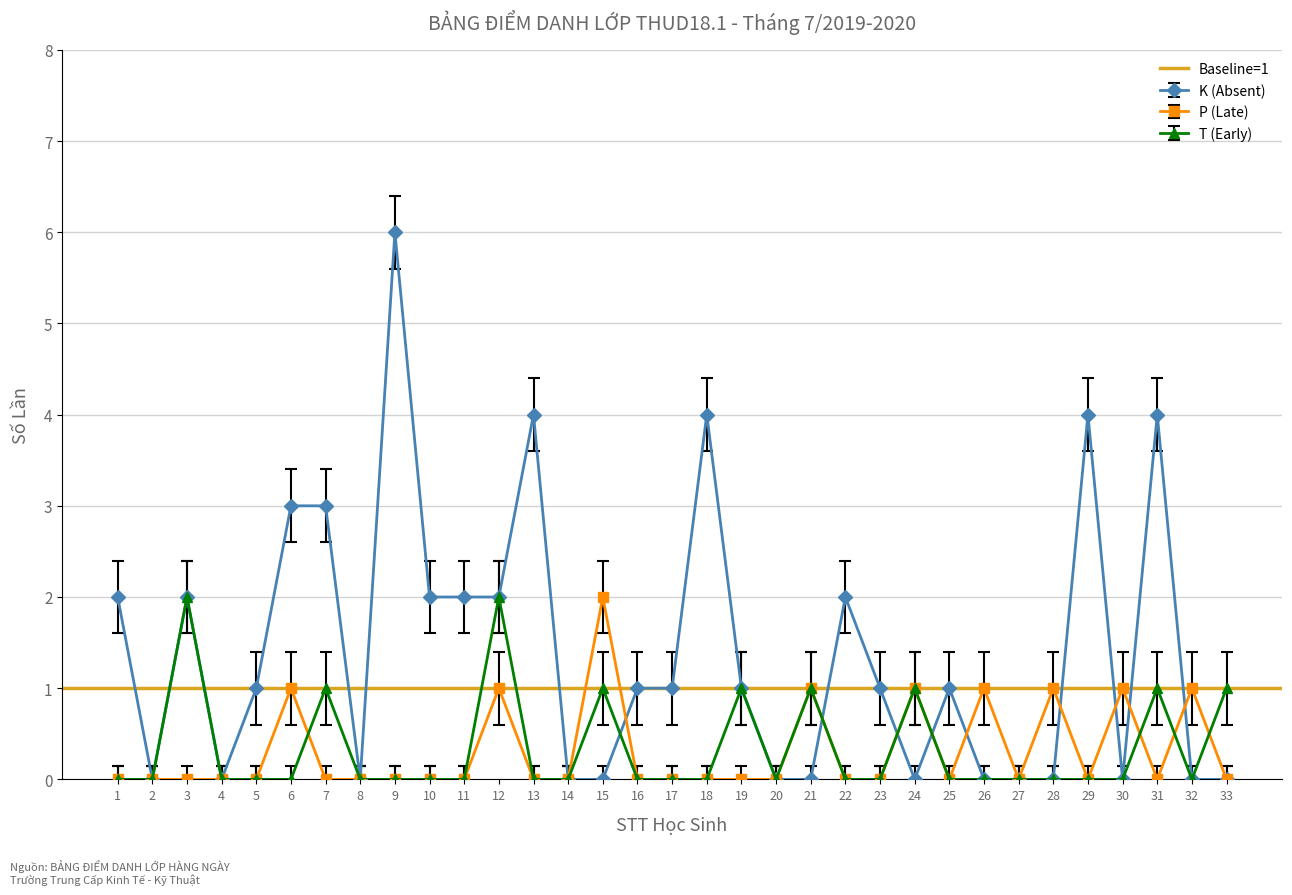

Is this an area chart (filled region under the line)?

No